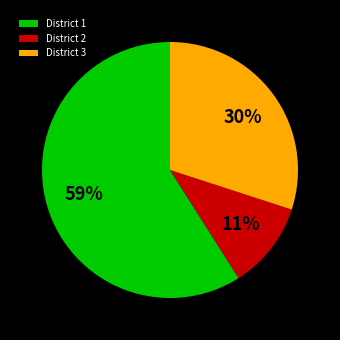

To the nearest percent, what percentage of the pie is District 3?

30%